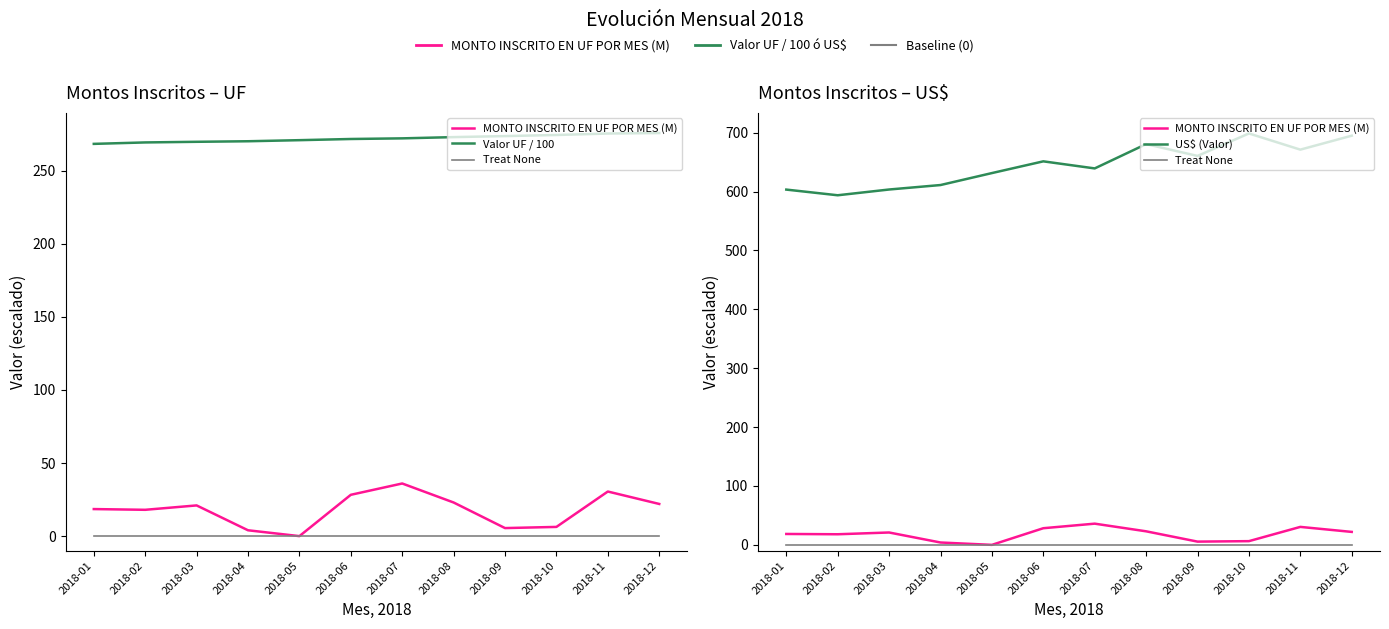

Between 2018-03 and 2018-06, which series saw the biggest shift?

US$ (Valor)